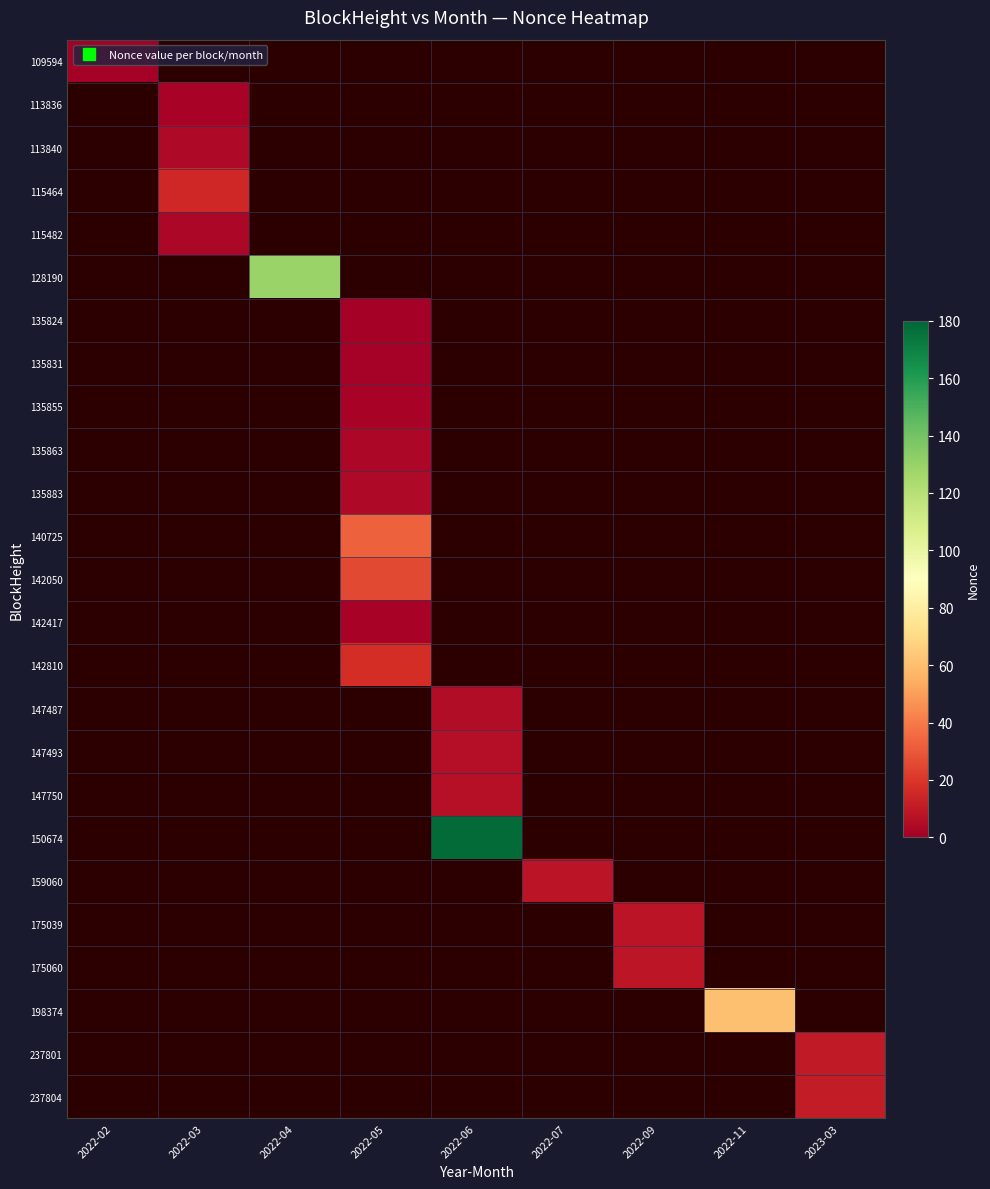

How many series are shown in this chart?

25